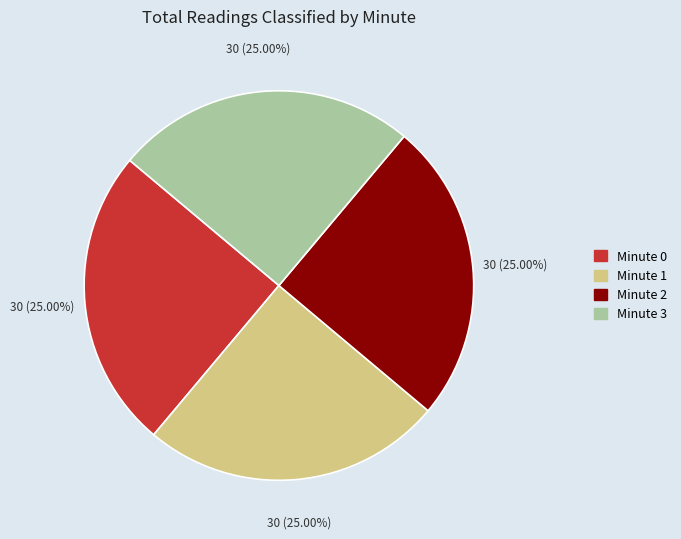

Does any single category account for the majority?

No